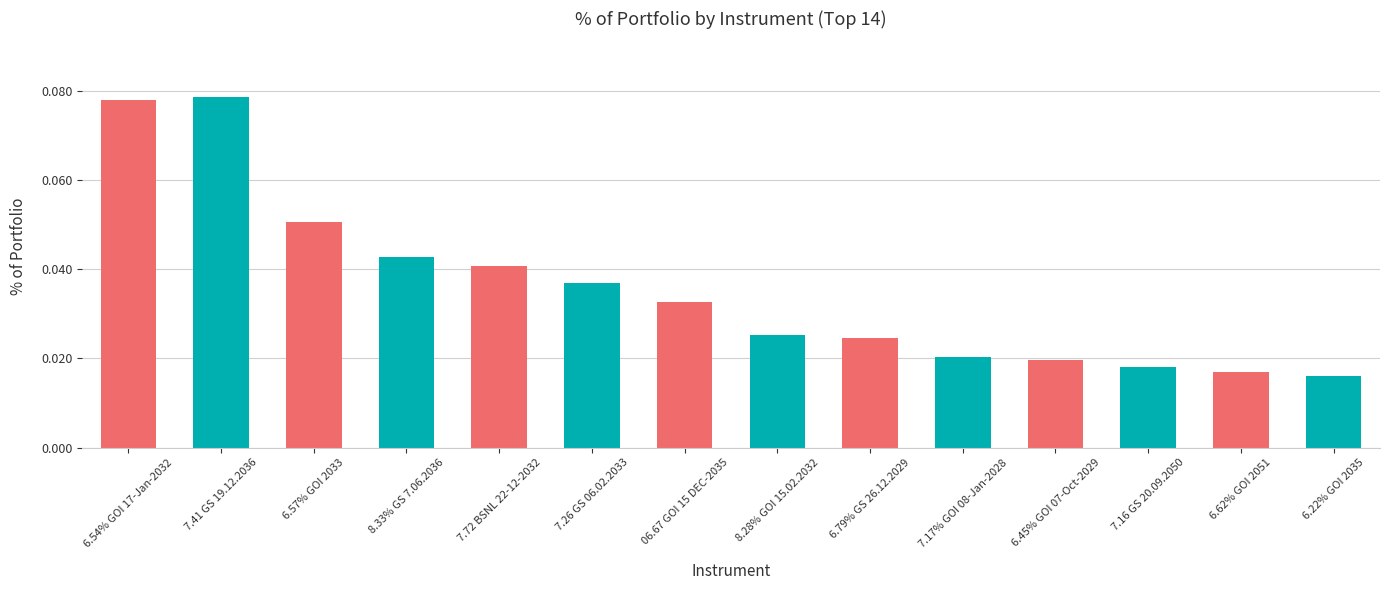

Between 8.33% GS 7.06.2036 and 6.54% GOI 17-Jan-2032, which is larger?

6.54% GOI 17-Jan-2032